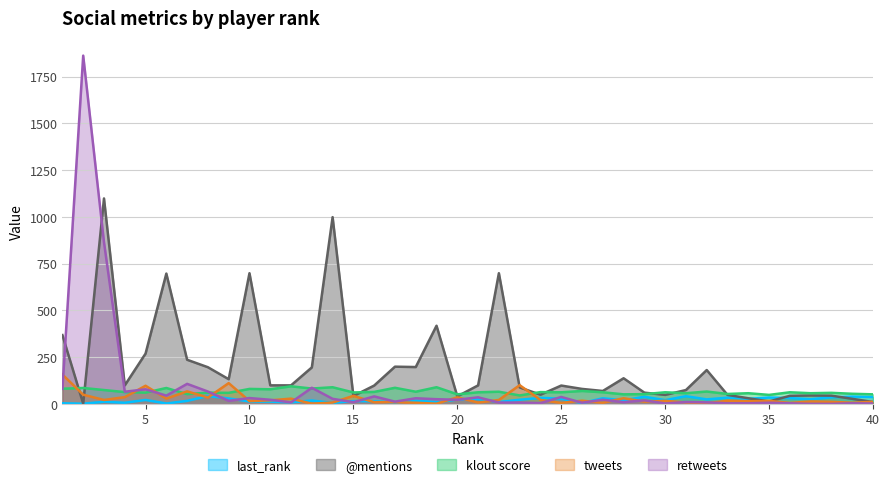

What is the value of the @mentions point at the 3rd from the left?

1099